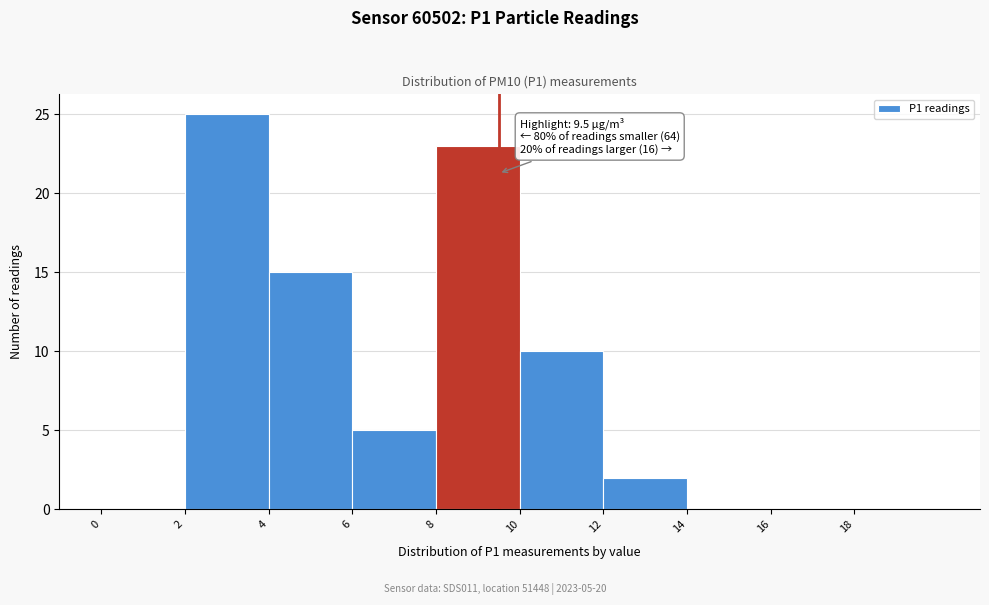

Which range on the x-axis has the tallest bar?

2 to 4